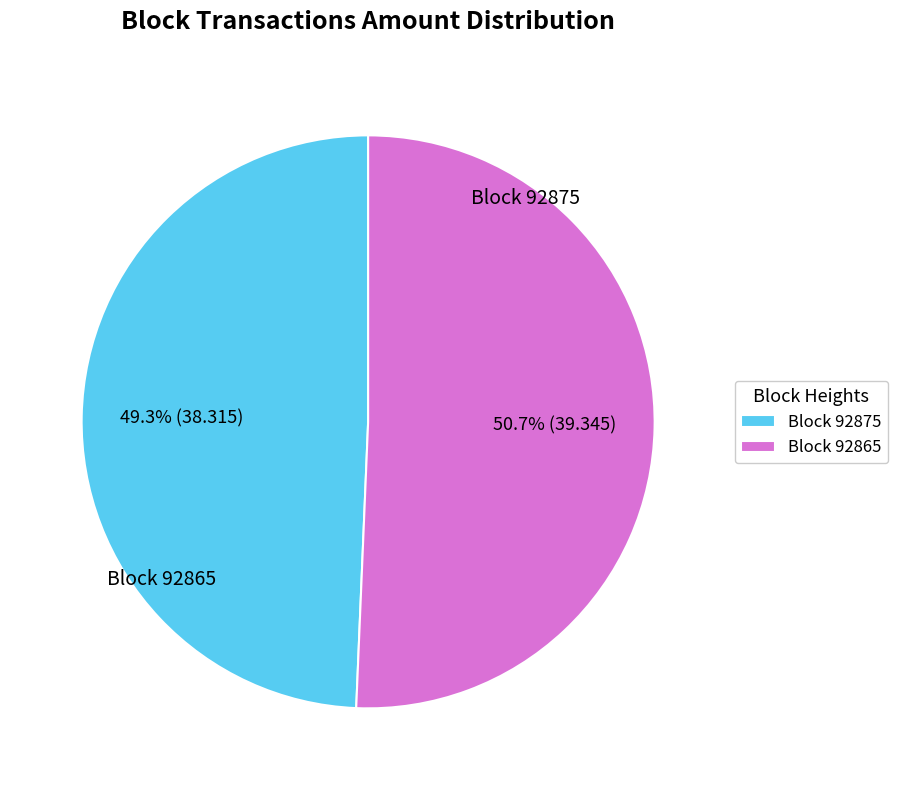

What percentage do Block 92875 and Block 92865 together represent?

100.0%